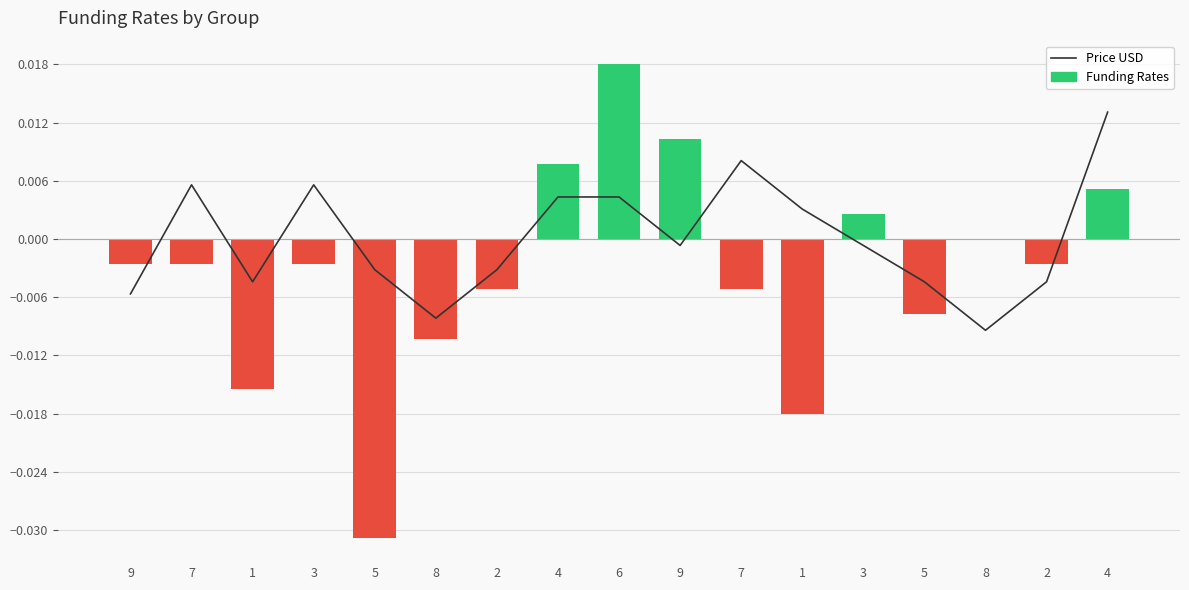

Is the value of Price USD at 3 greater than the value of Funding Rates at 8?

Yes